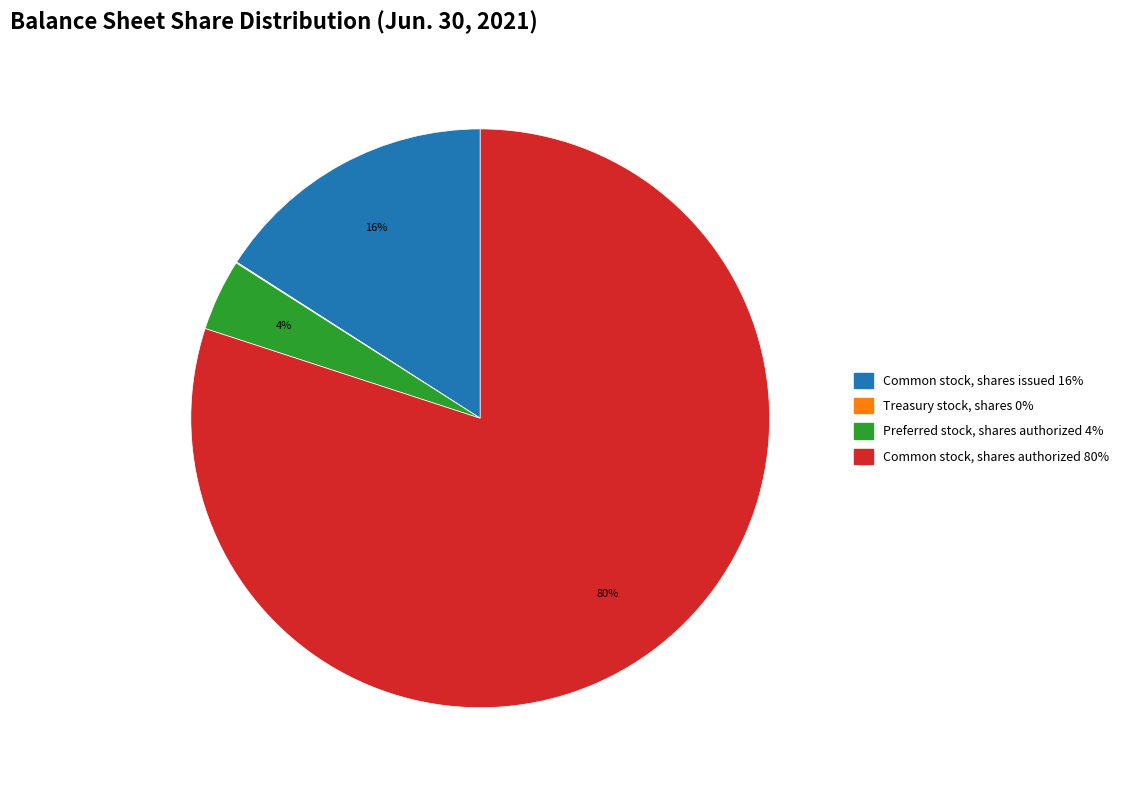

The Common stock, shares issued slice represents 16% of the pie. True or false?

True